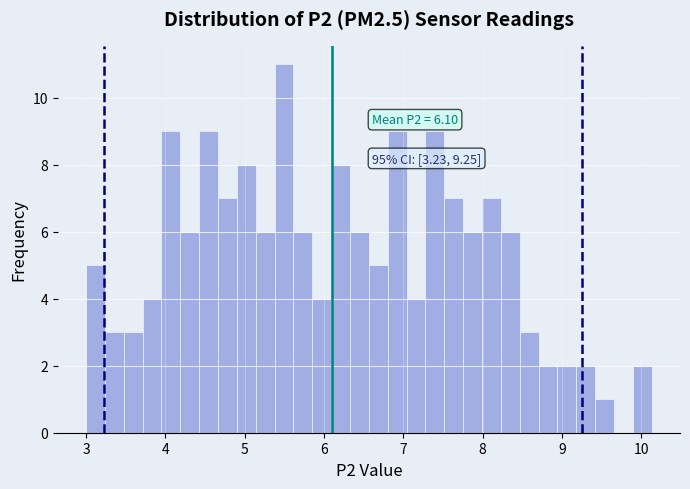

Around what value on the x-axis is the tallest bar? Give the approximate position of its centre, as read against the axis.

5.5